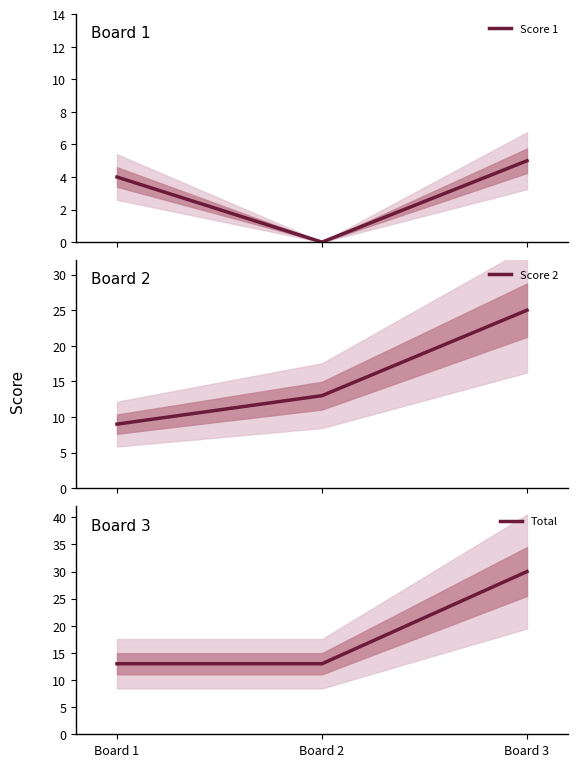

Is it true that Total equals 30 at Board 3?

True